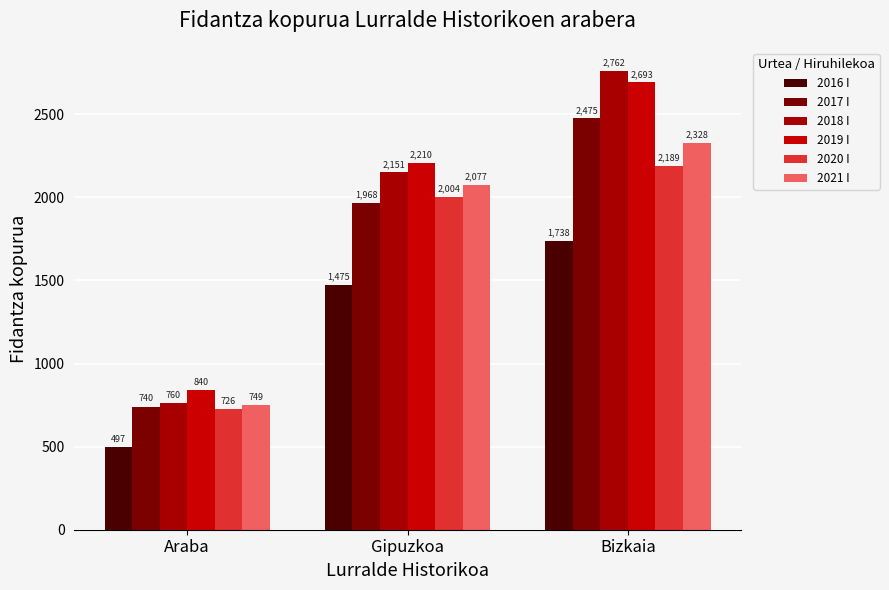

Which series has the largest range (max minus min)?

2018 I